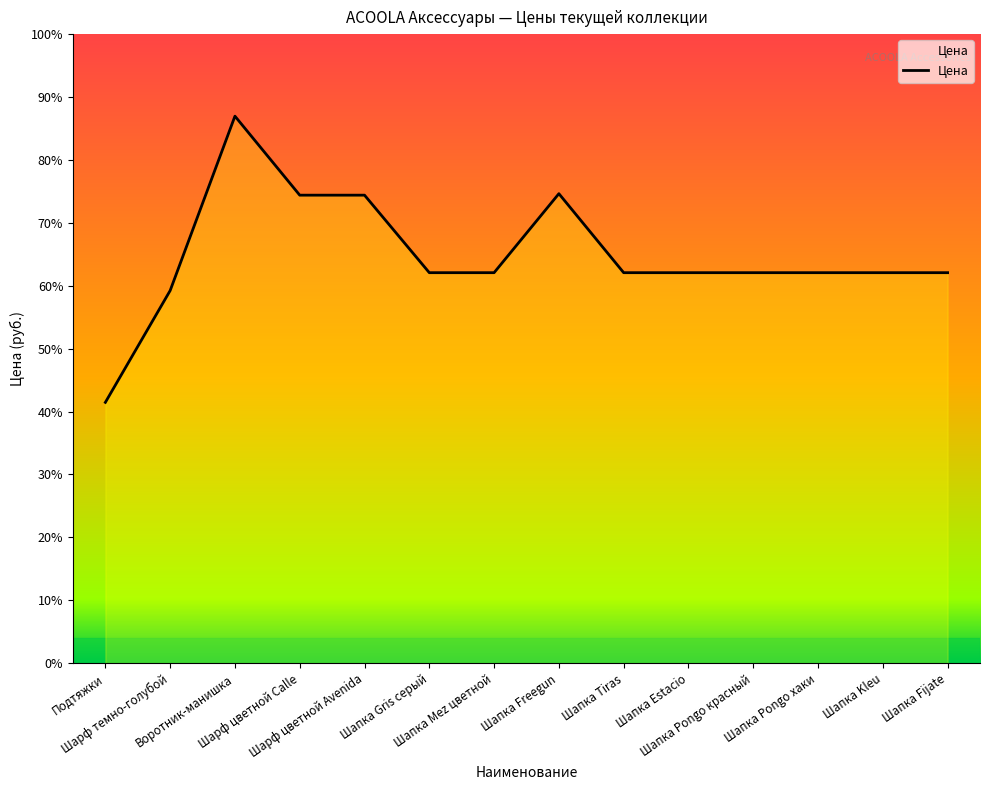

Is it true that the value at Шапка Pongo хаки is 262?

True